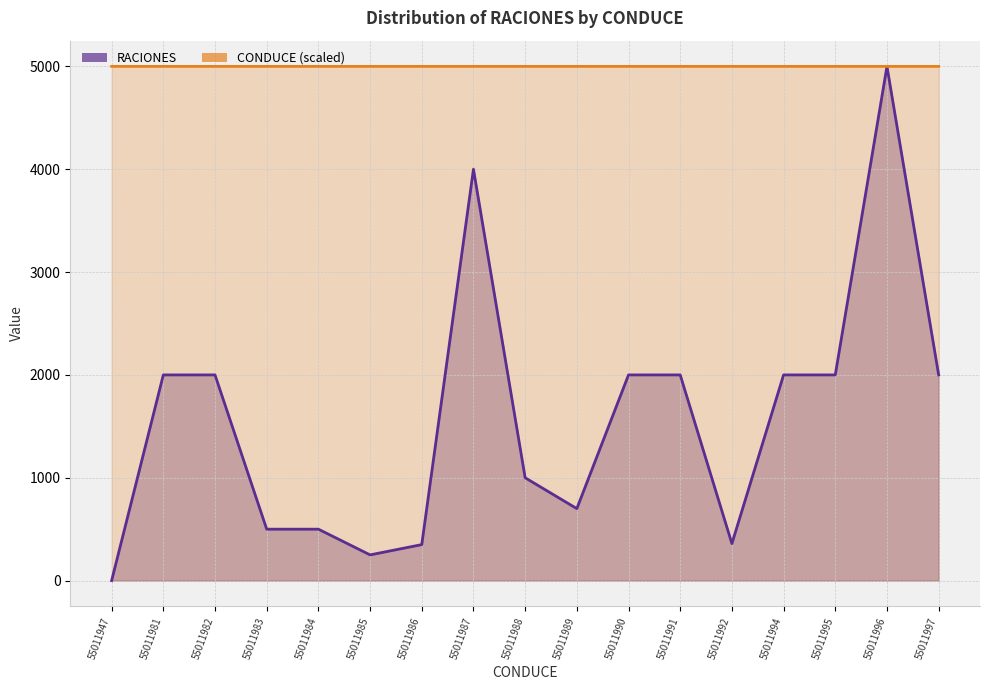

The value of RACIONES at 55011994 is 2000.0. True or false?

True